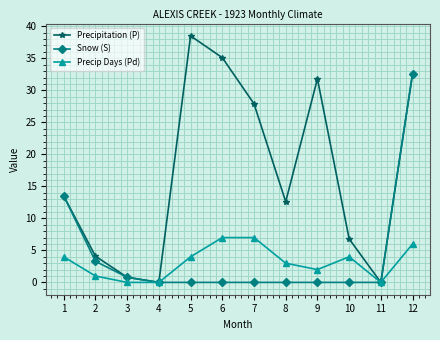

Count the number of categories in the chart.

12